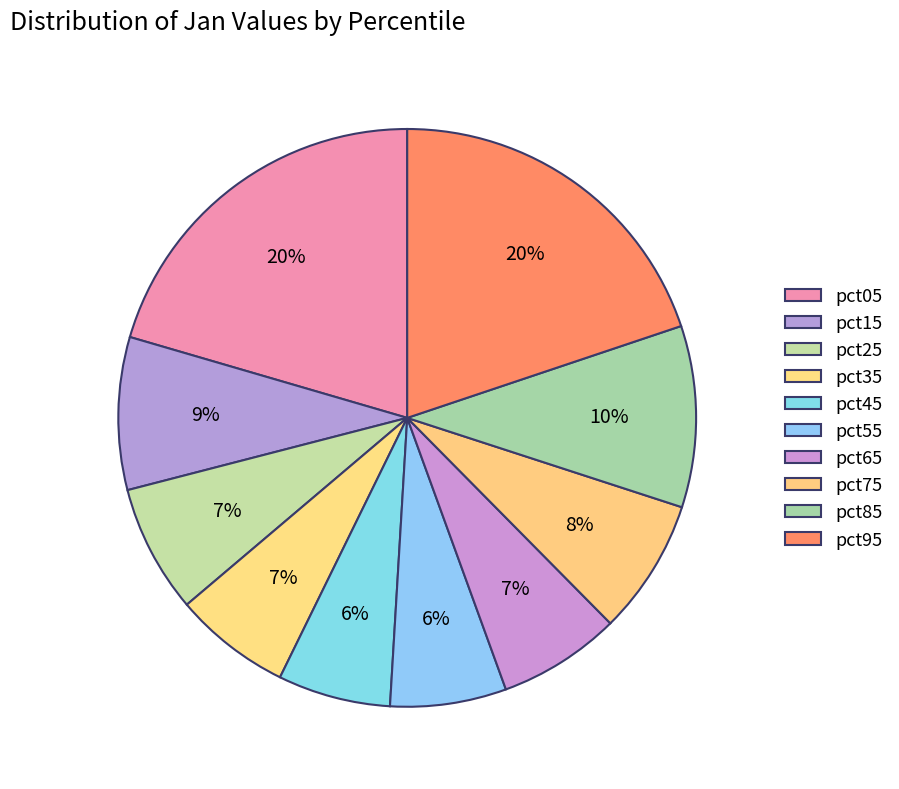

Which slice is the smallest?

pct45